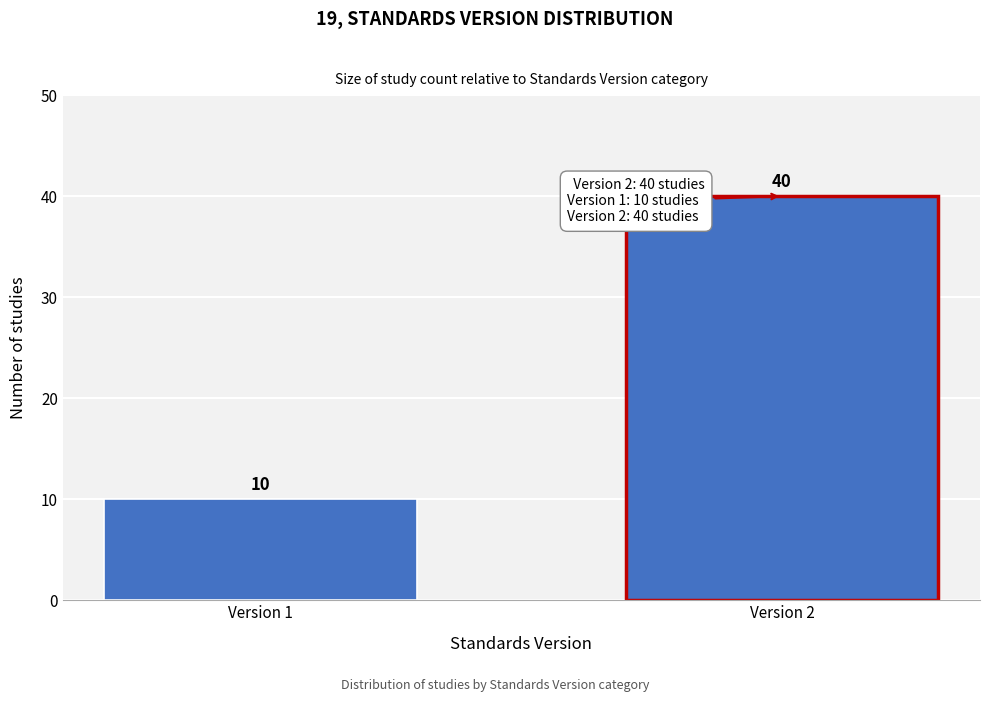

Reading right to left, list all the values displayed in this chart.

40	10